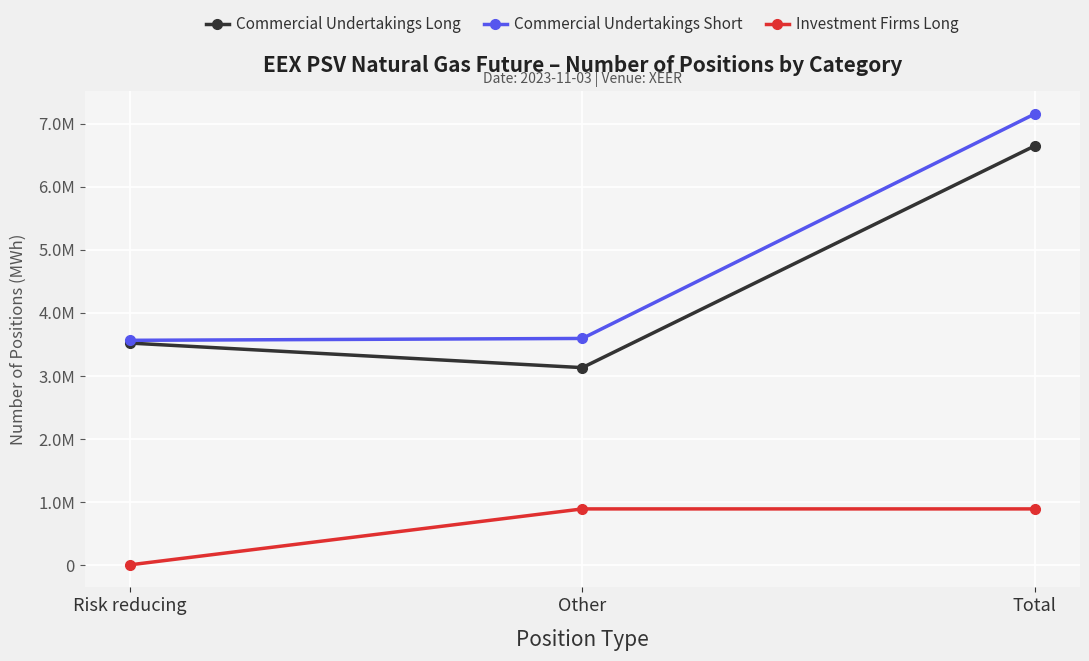

Is this an area chart (filled region under the line)?

No